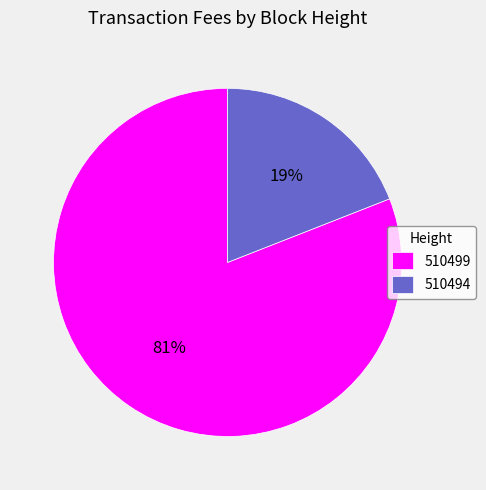

What is the smallest slice in the pie chart?

510494